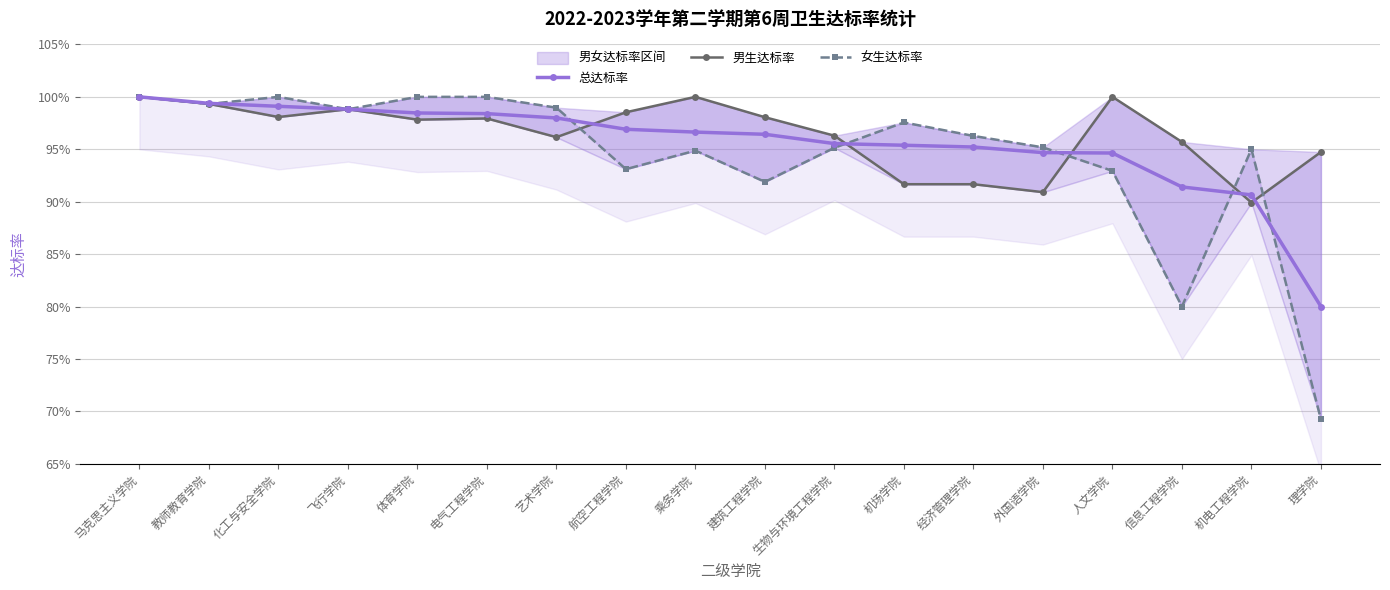

True or false: 总达标率 has a value of 1.0 at 机场学院.

True